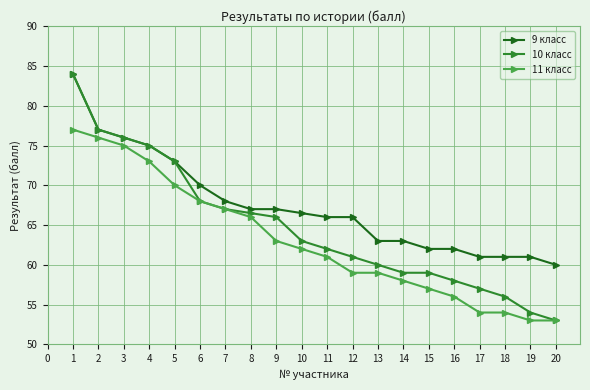

Does the chart have visible grid lines?

Yes